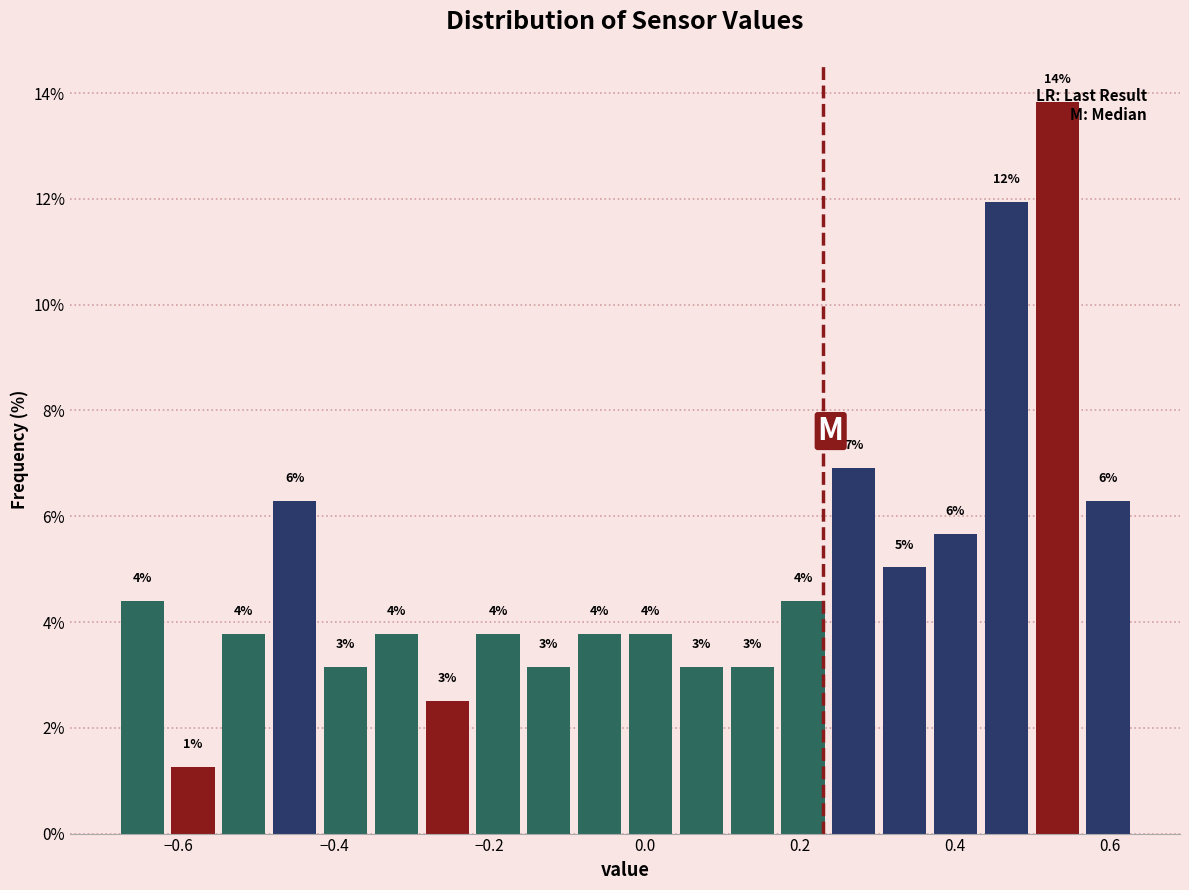

Around what value on the x-axis is the tallest bar? Give the approximate position of its centre, as read against the axis.

0.54